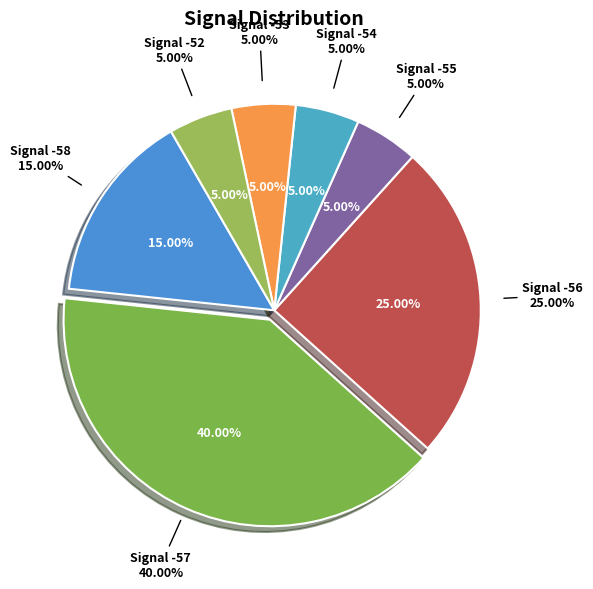

Does -57 represent more than half of the total?

No